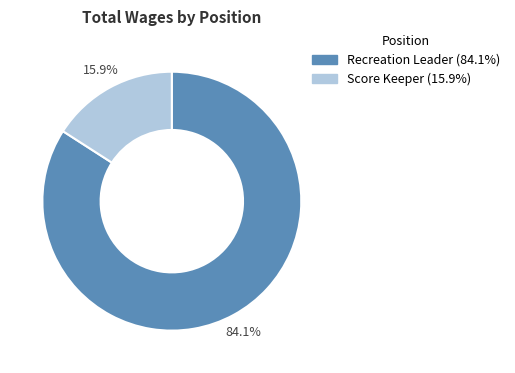

What is the total percentage of Score Keeper and Recreation Leader?

100.0%